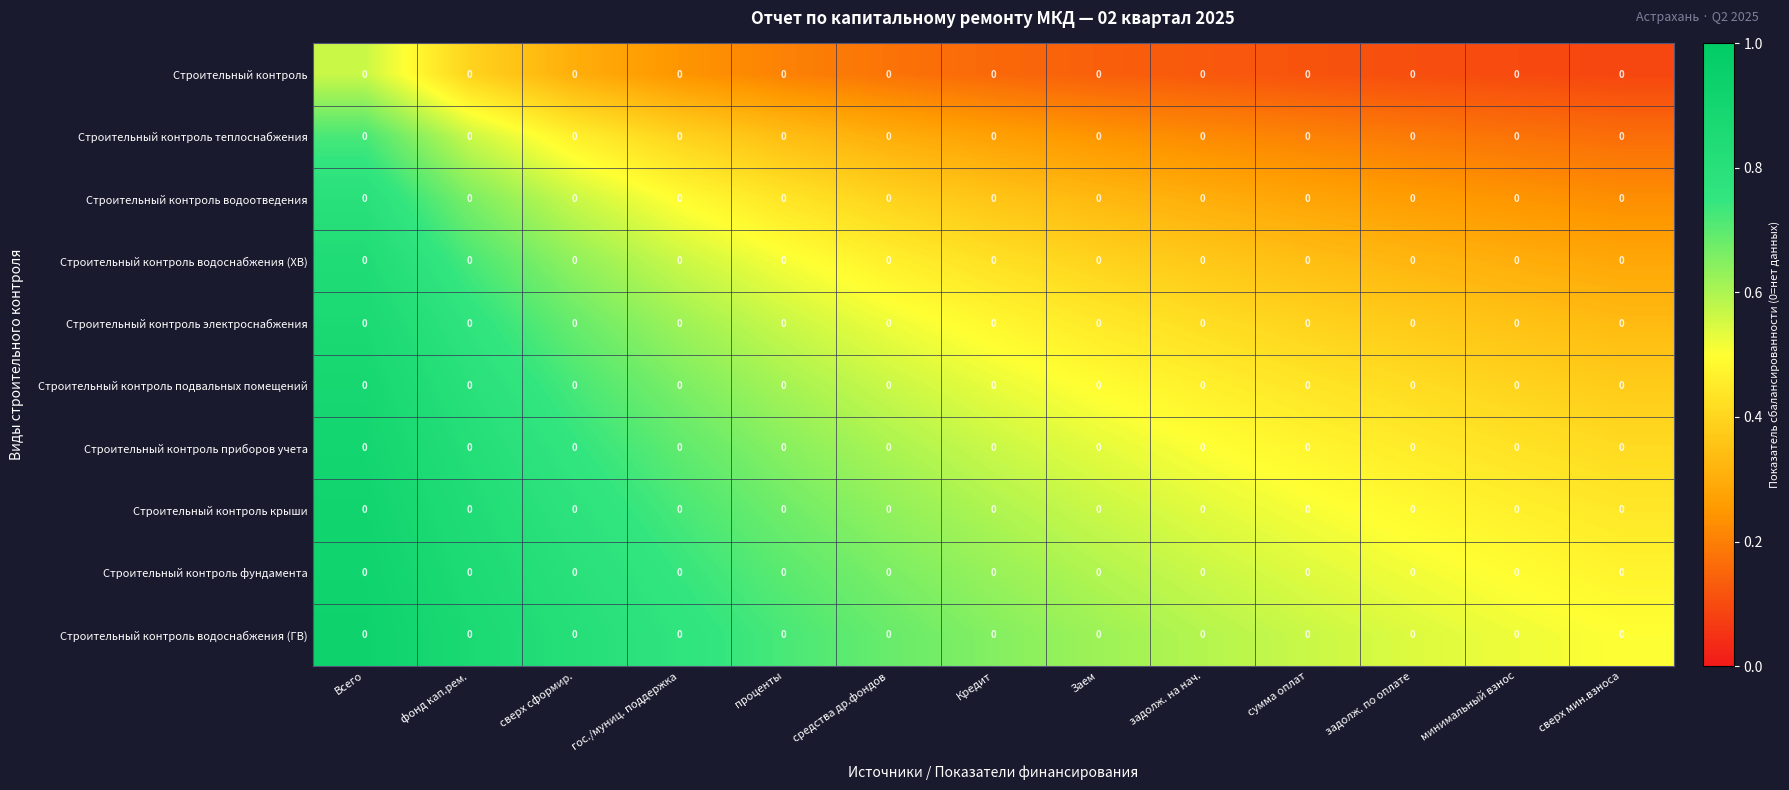

At which category is the sum across all series the highest?

Всего